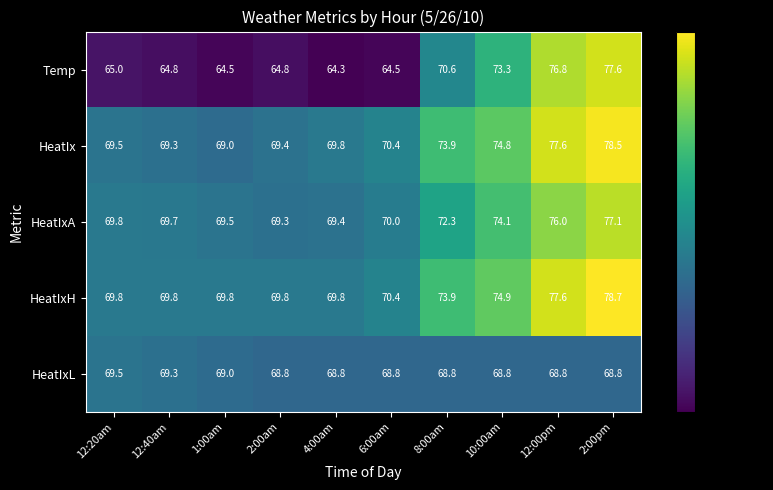

What is the total value across all series at 4:00am?

342.1